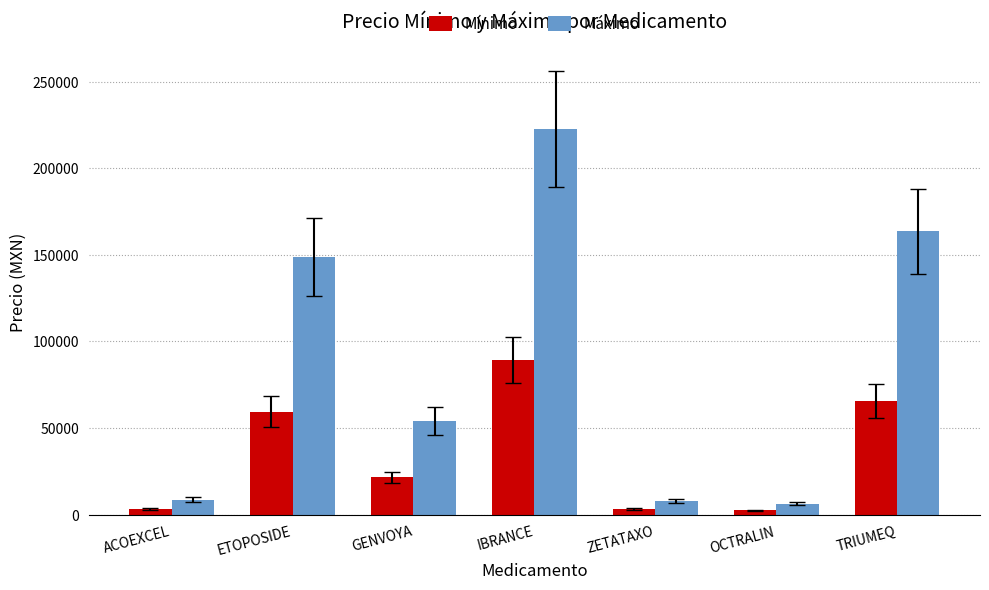

At which category is the sum across all series the highest?

IBRANCE